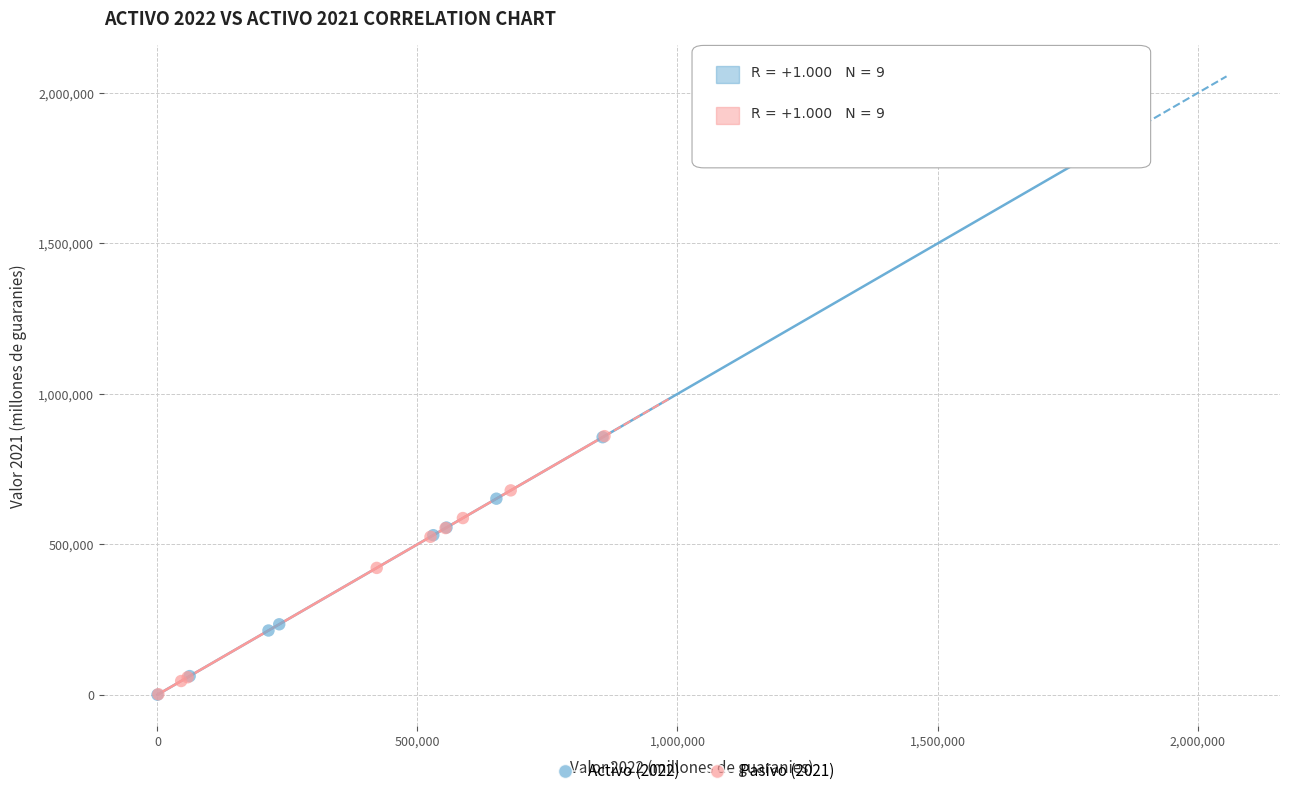

What are all the series names shown in the legend?

Activo (2022), Pasivo (2021)